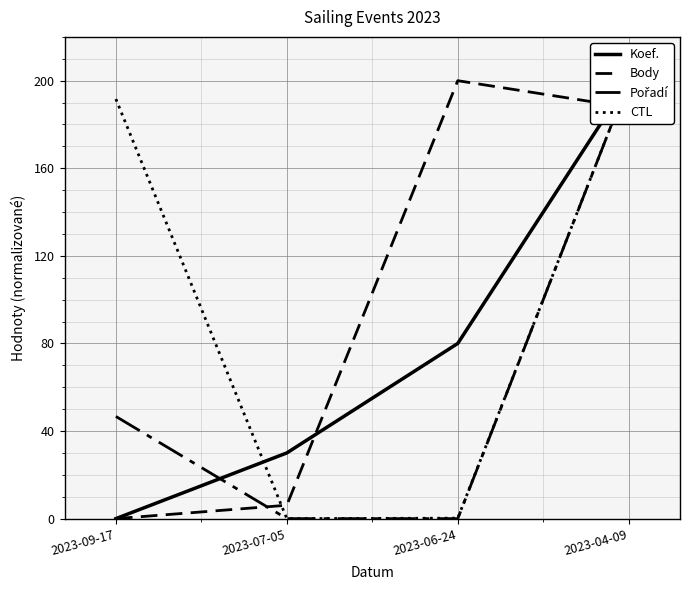

What is the sum of the Body values at 2023-07-05 and 2023-09-17?

6.1